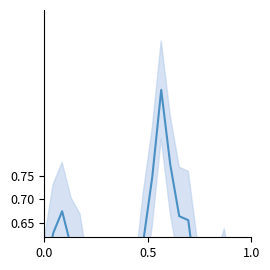

True or false: there are more than 0 points higher than both neighbors.

True